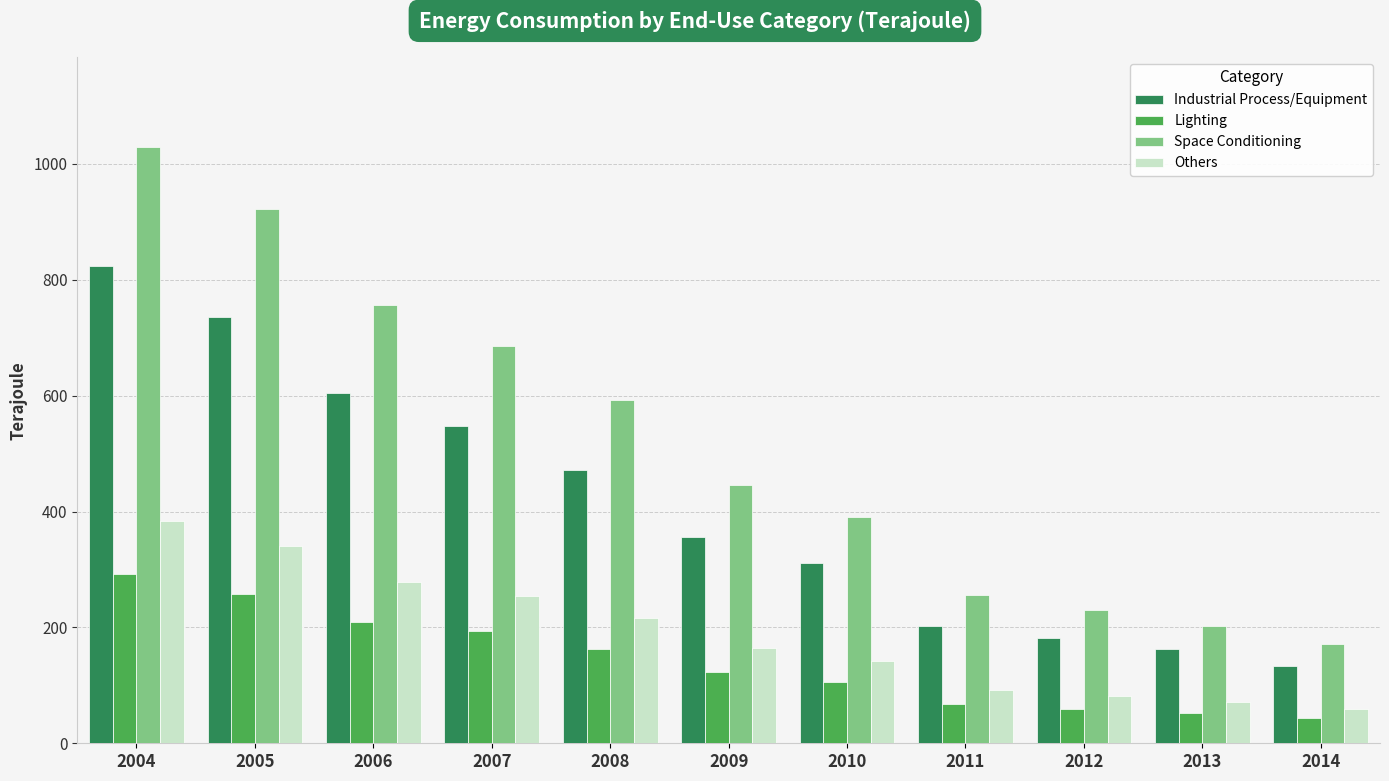

Count the number of data series in this chart.

4